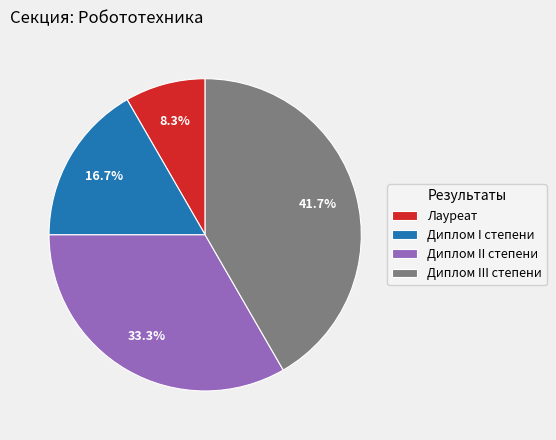

Which category has the smallest portion of the pie?

Лауреат